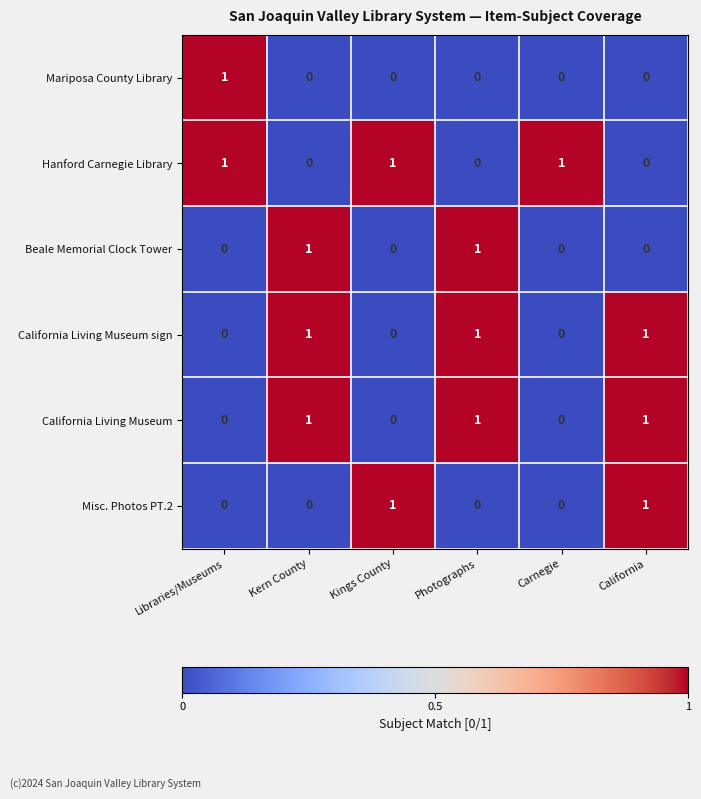

How many Beale Memorial Clock Tower values are between 0 and 1?

6